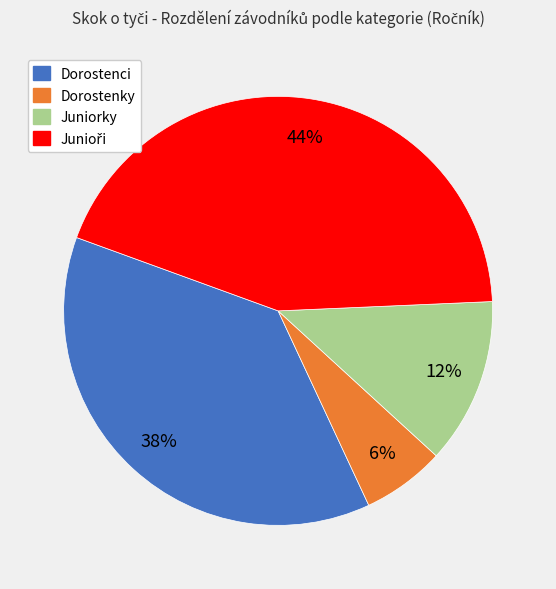

The Juniorky slice represents 20% of the pie. True or false?

False